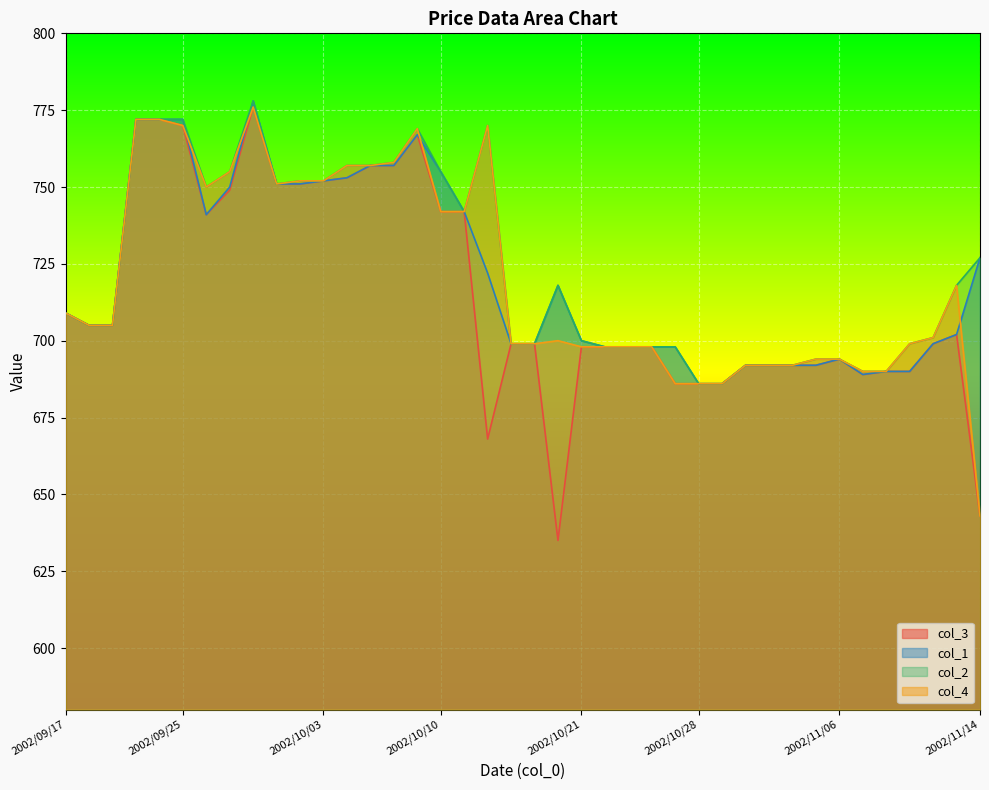

At which label is col_3 closest to 705?

2002/09/18